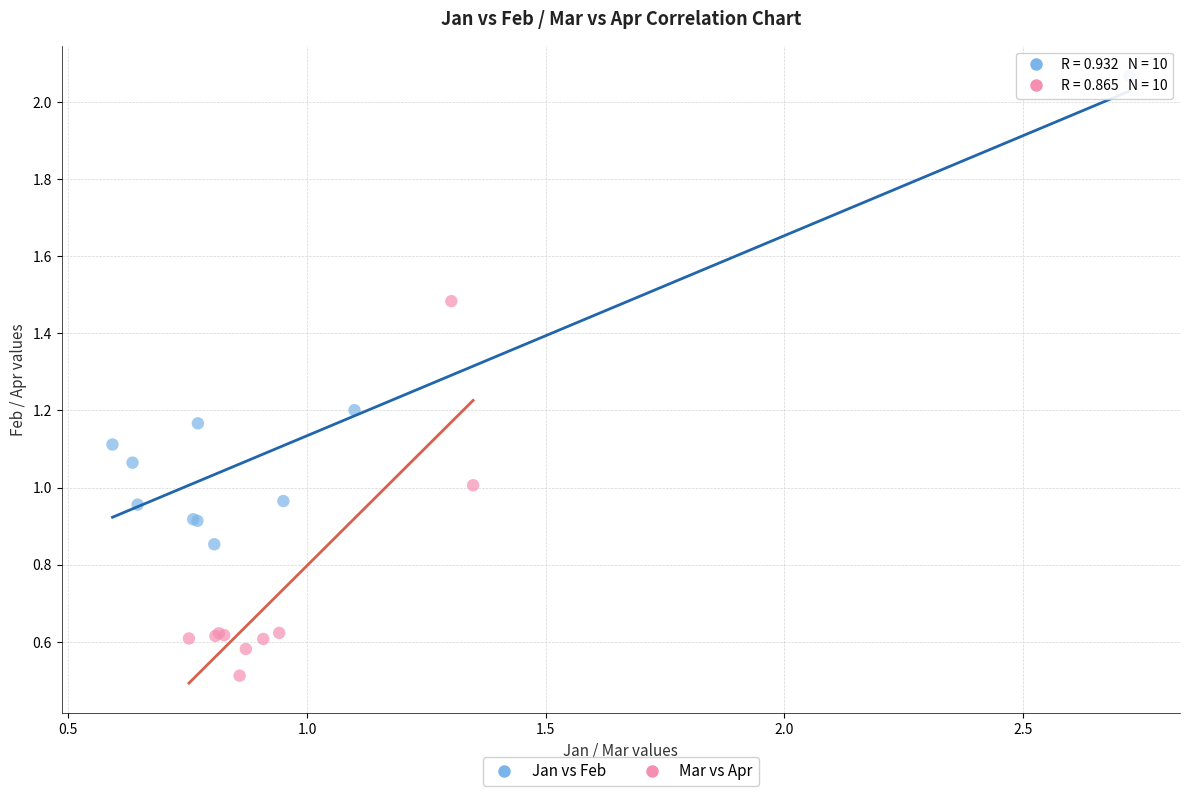

Which series reaches the minimum Y coordinate?

Mar vs Apr